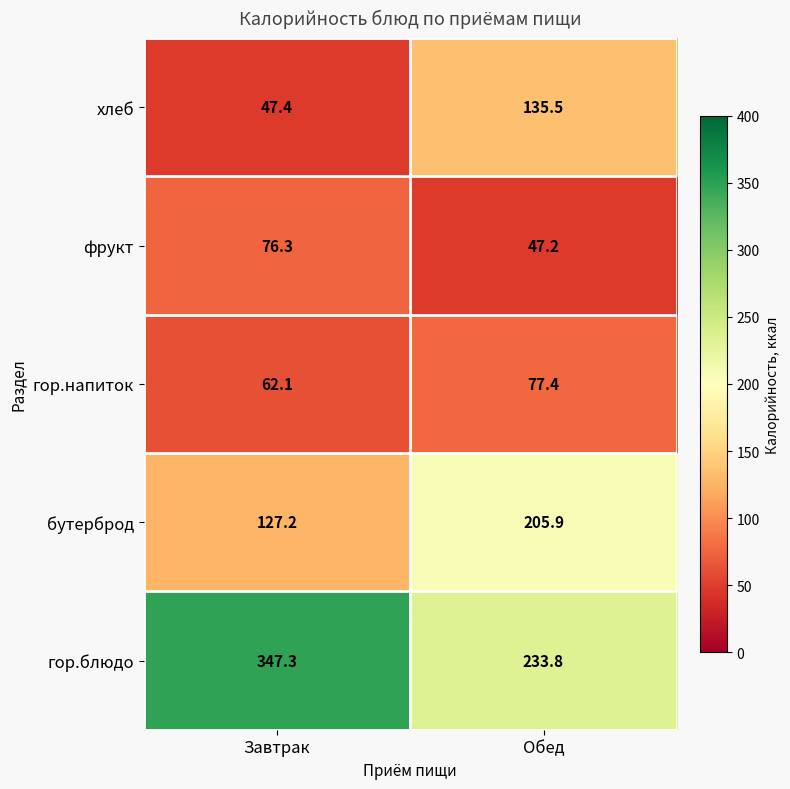

Reading left to right, what are all the values shown in this chart?

хлеб: Завтрак=47.4	Обед=135.5
фрукт: Завтрак=76.3	Обед=47.2
гор.напиток: Завтрак=62.1	Обед=77.4
бутерброд: Завтрак=127.2	Обед=205.9
гор.блюдо: Завтрак=347.3	Обед=233.8